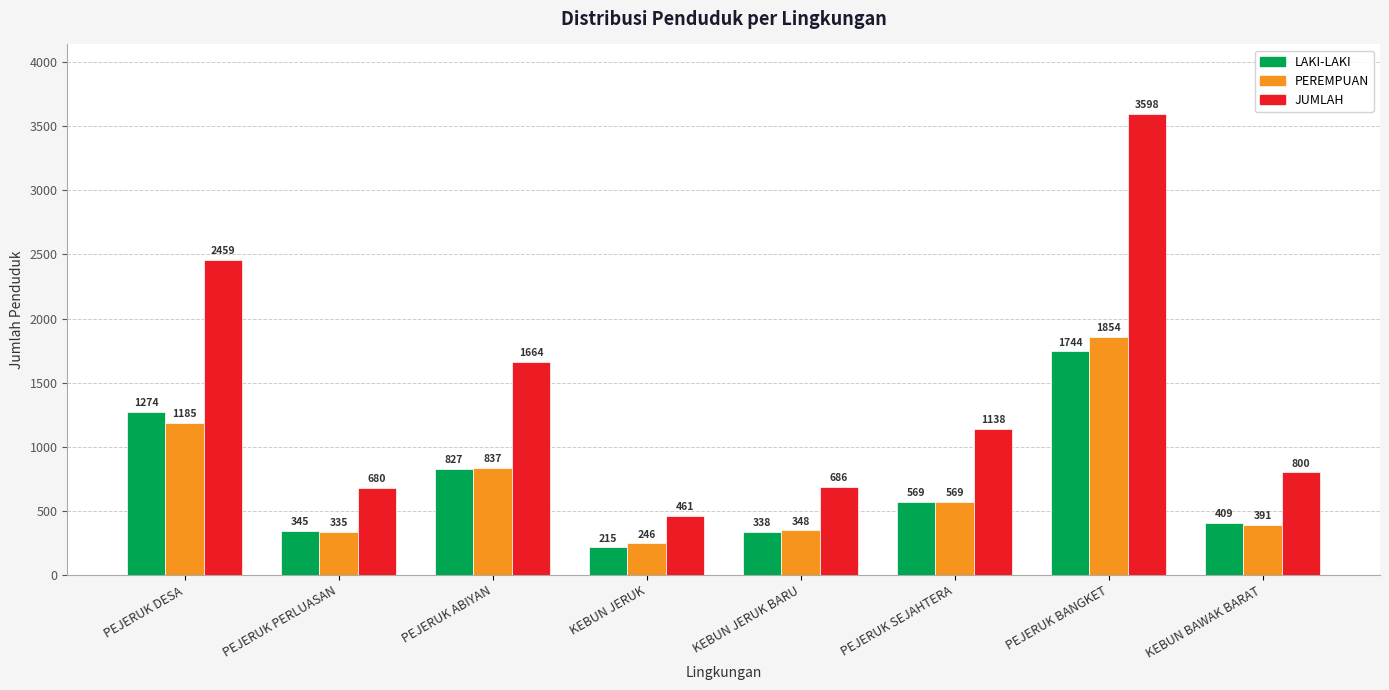

At which label does JUMLAH first exceed 1138?

PEJERUK DESA